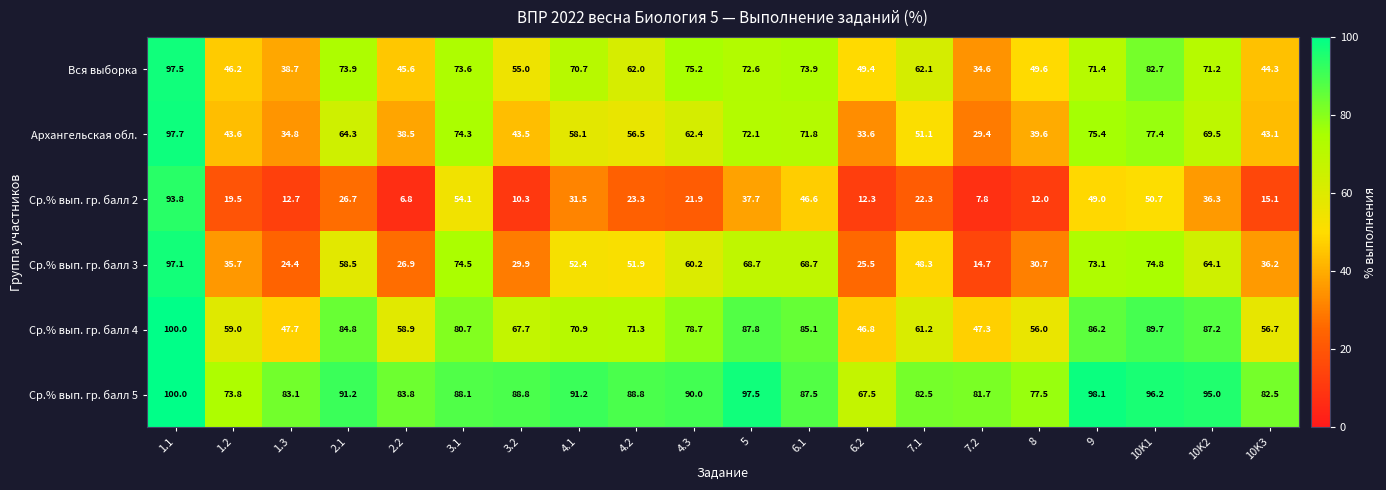

At how many categories does at least one series exceed 61?

20